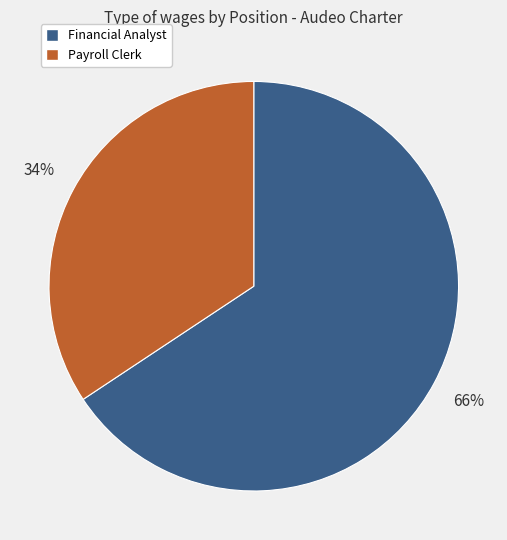

Which has a higher value, Payroll Clerk or Financial Analyst?

Financial Analyst